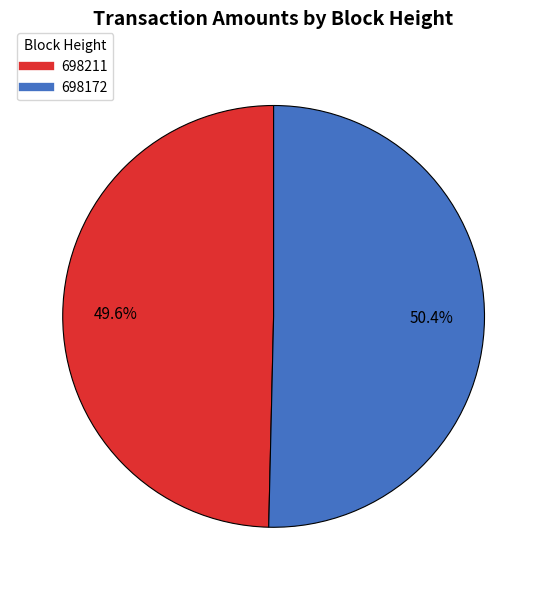

The 698211 slice represents 39% of the pie. True or false?

False